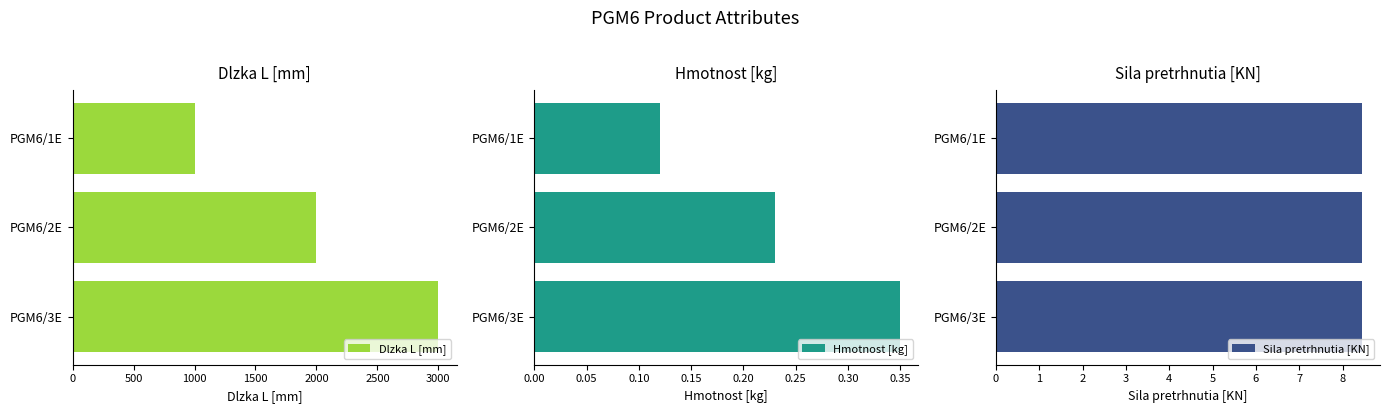

The value of Dlzka L [mm] at PGM6/1E is 256. True or false?

False